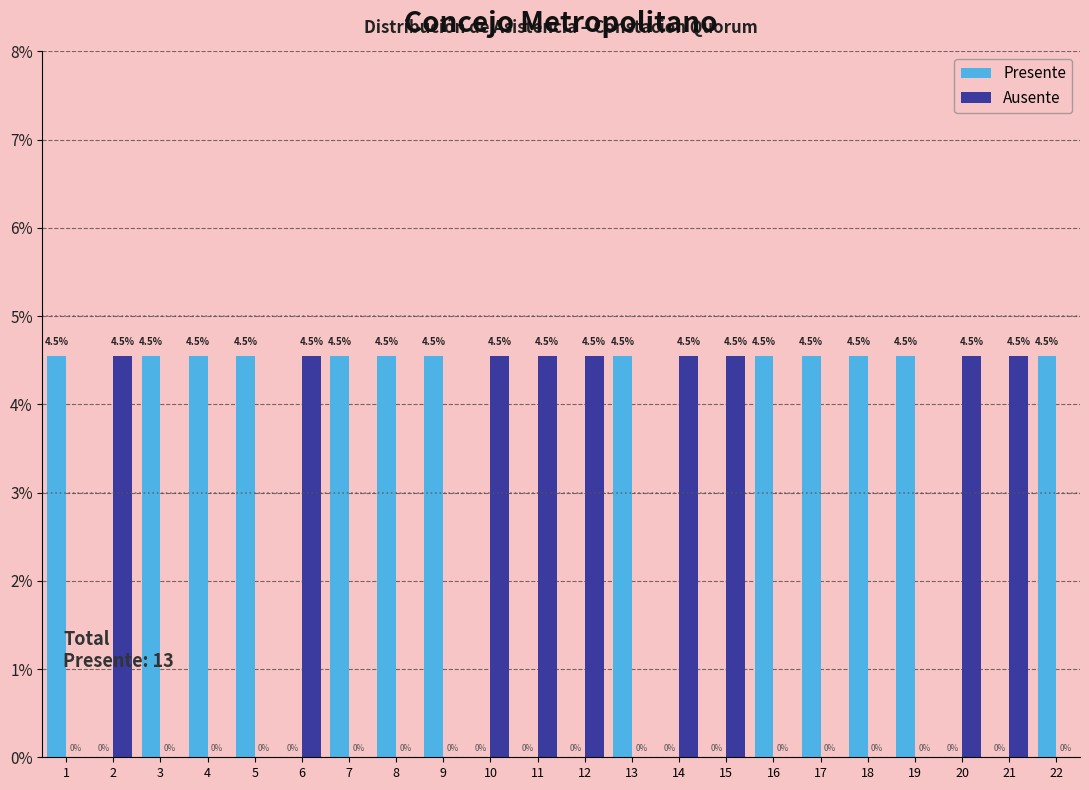

Reading left to right, list all the values displayed in this chart.

Presente: 1=4.5	2=0.0	3=4.5	4=4.5	5=4.5	6=0.0	7=4.5	8=4.5	9=4.5	10=0.0	11=0.0	12=0.0	13=4.5	14=0.0	15=0.0	16=4.5	17=4.5	18=4.5	19=4.5	20=0.0	21=0.0	22=4.5
Ausente: 1=0.0	2=4.5	3=0.0	4=0.0	5=0.0	6=4.5	7=0.0	8=0.0	9=0.0	10=4.5	11=4.5	12=4.5	13=0.0	14=4.5	15=4.5	16=0.0	17=0.0	18=0.0	19=0.0	20=4.5	21=4.5	22=0.0